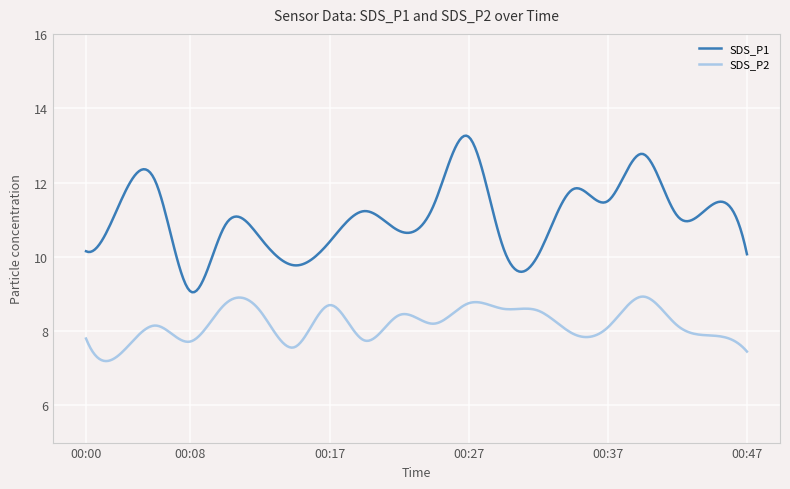

What is the difference between the second highest and second lowest values in the SDS_P2 series?

1.7